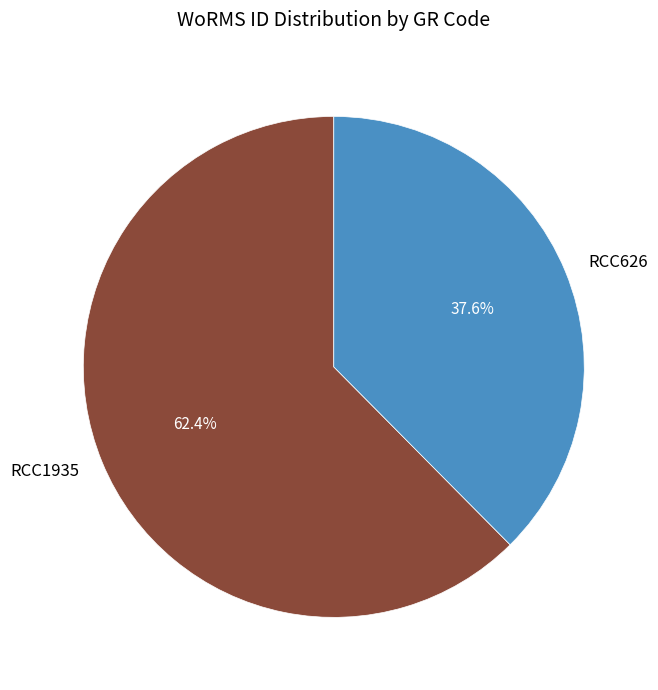

How many segments does this pie chart have?

2